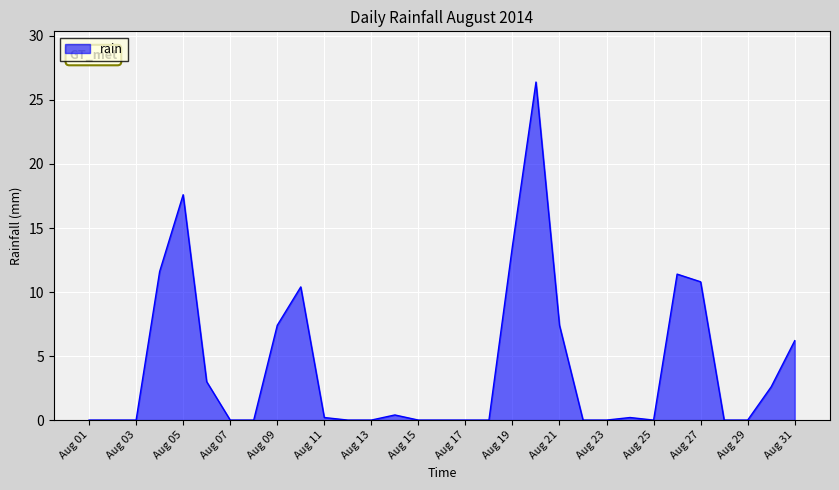

Reading left to right, extract all data points from this chart.

0.0	0.0	0.0	11.6	17.6	3.0	0.0	0.0	7.4	10.4	0.2	0.0	0.0	0.4	0.0	0.0	0.0	0.0	13.6	26.4	7.4	0.0	0.0	0.2	0.0	11.4	10.8	0.0	0.0	2.6	6.2